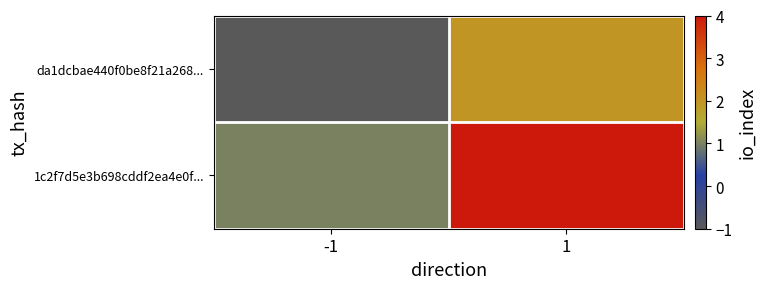

Which label corresponds to the largest value in the chart?

1